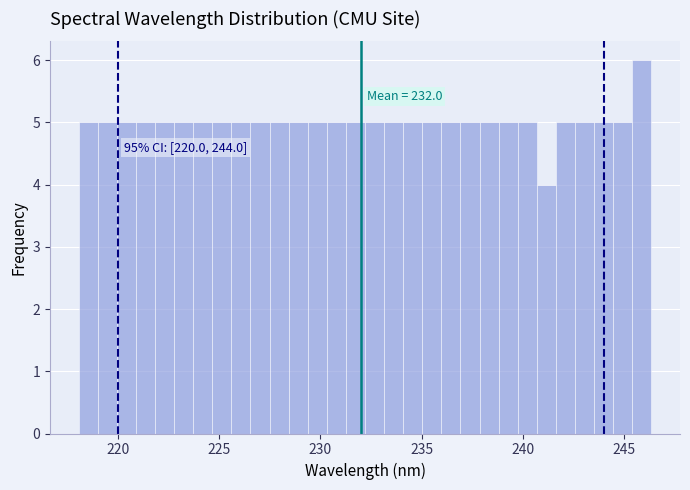

Read against the x-axis, roughly where is the centre of the tallest bar?

246.0